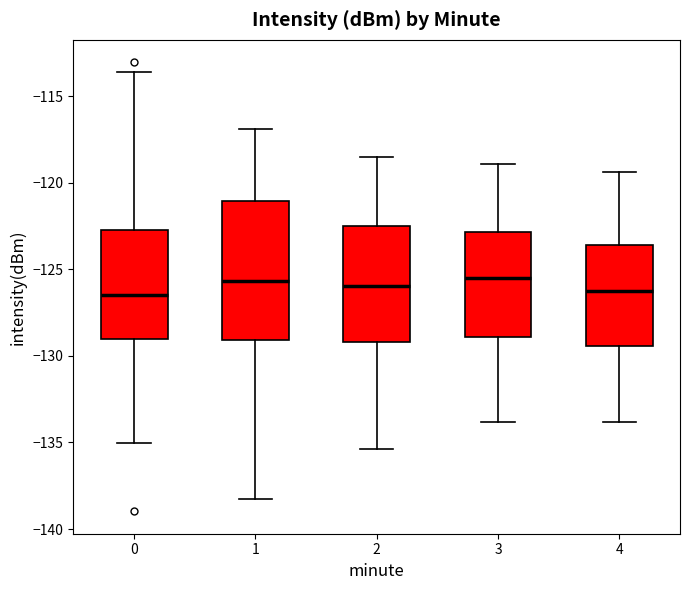

Where is the lower edge of the box at x = 2 on the y-axis? The values are not printed on the chart, so give them approximately, as read against the axis.

-129.0